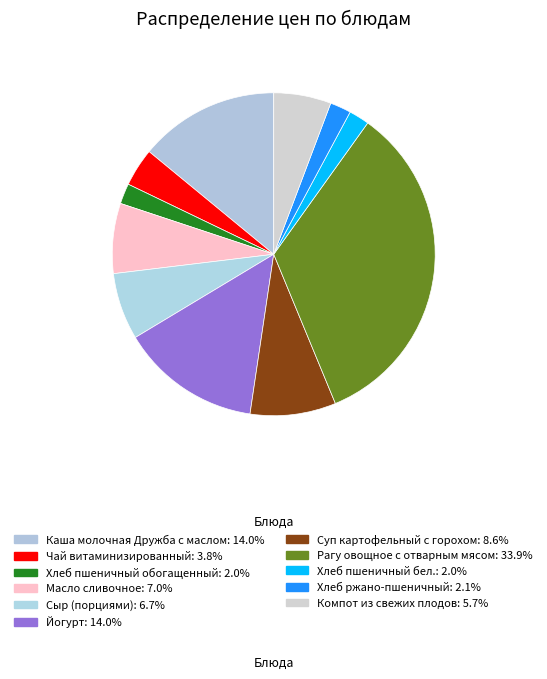

What is the smallest slice in the pie chart?

Хлеб пшеничный обогащенный